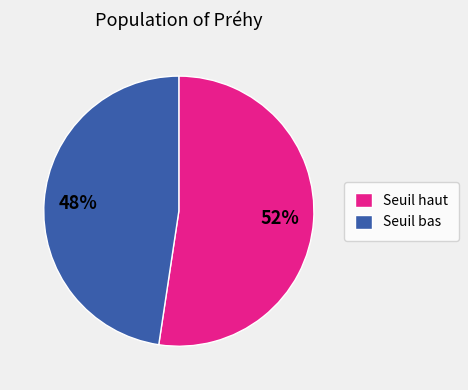

To the nearest percent, what is the average slice percentage?

50%